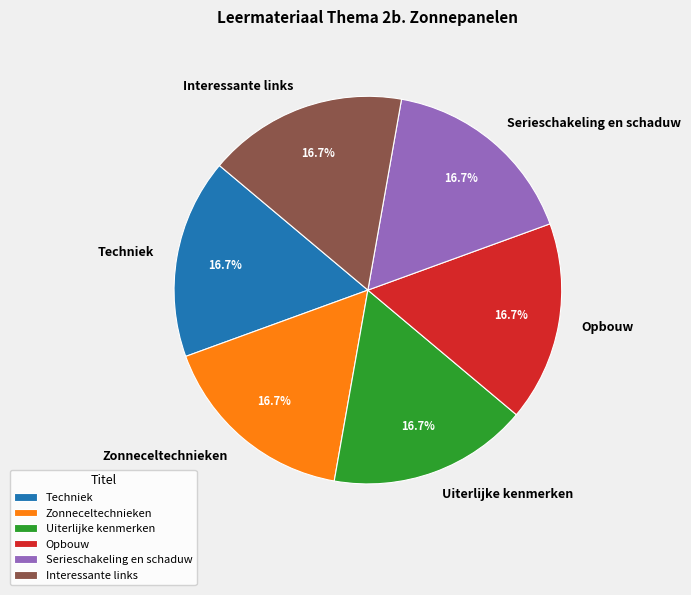

To the nearest percent, what is the average slice percentage?

17%